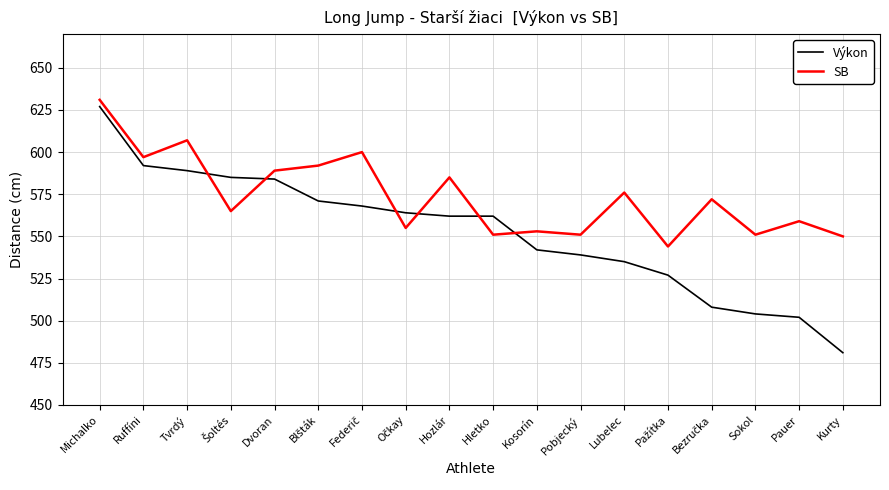

What is the difference between the maximum and second lowest values in the Výkon series?

125